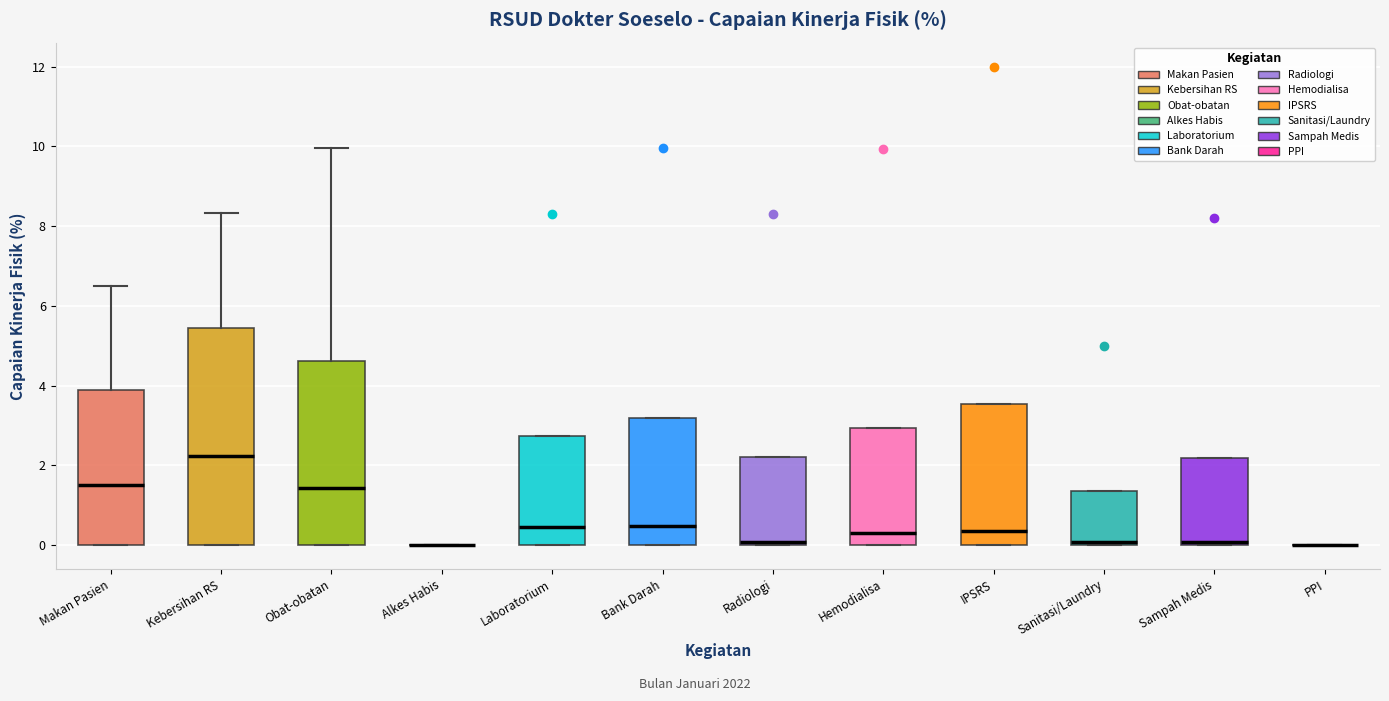

Where is the lower edge of the box for Radiologi on the y-axis? The values are not printed on the chart, so give them approximately, as read against the axis.

0.0